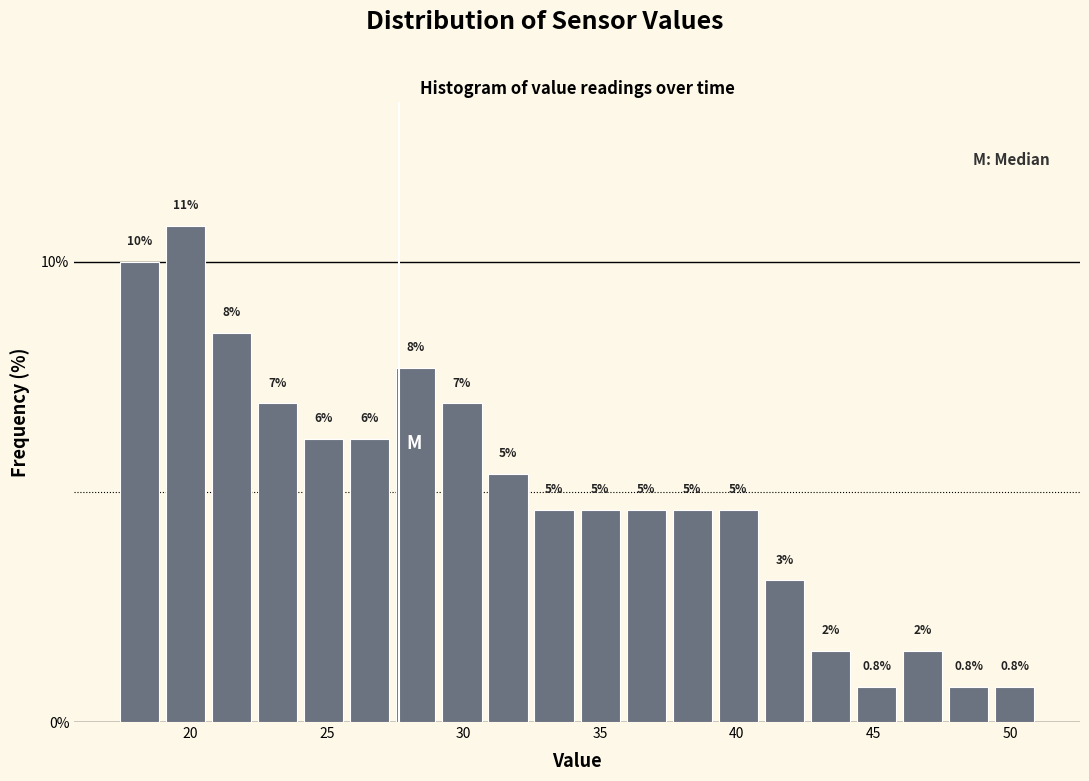

Read against the x-axis, roughly where is the centre of the tallest bar?

20.0